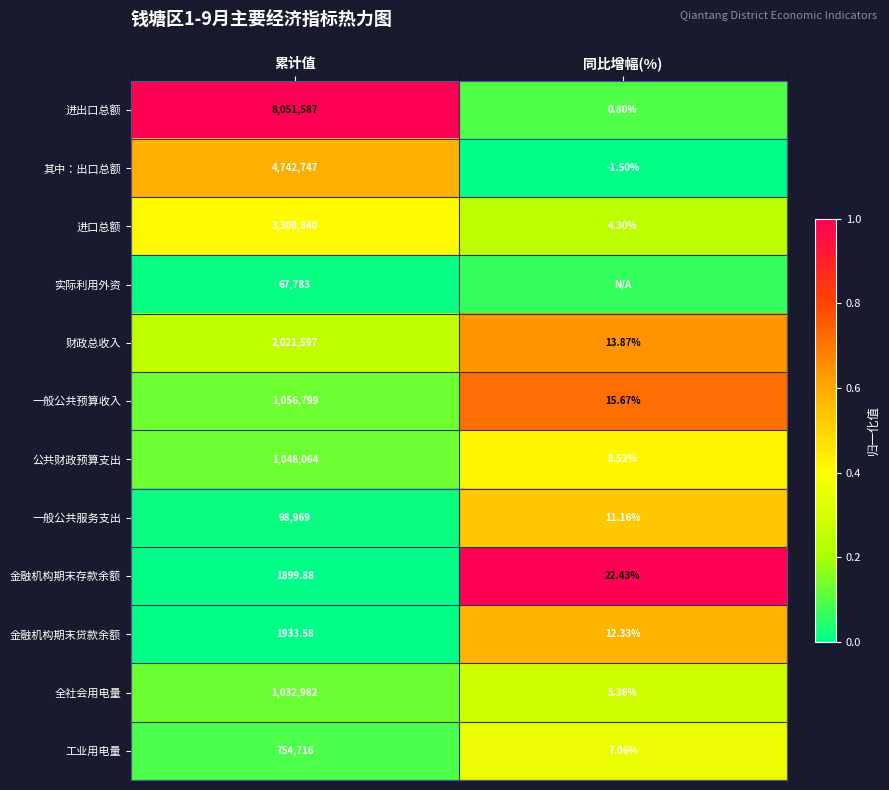

Rank the series at 累计值 from lowest to highest value.

金融机构期末存款余额, 金融机构期末贷款余额, 实际利用外资, 一般公共服务支出, 工业用电量, 全社会用电量, 公共财政预算支出, 一般公共预算收入, 财政总收入, 进口总额, 其中：出口总额, 进出口总额